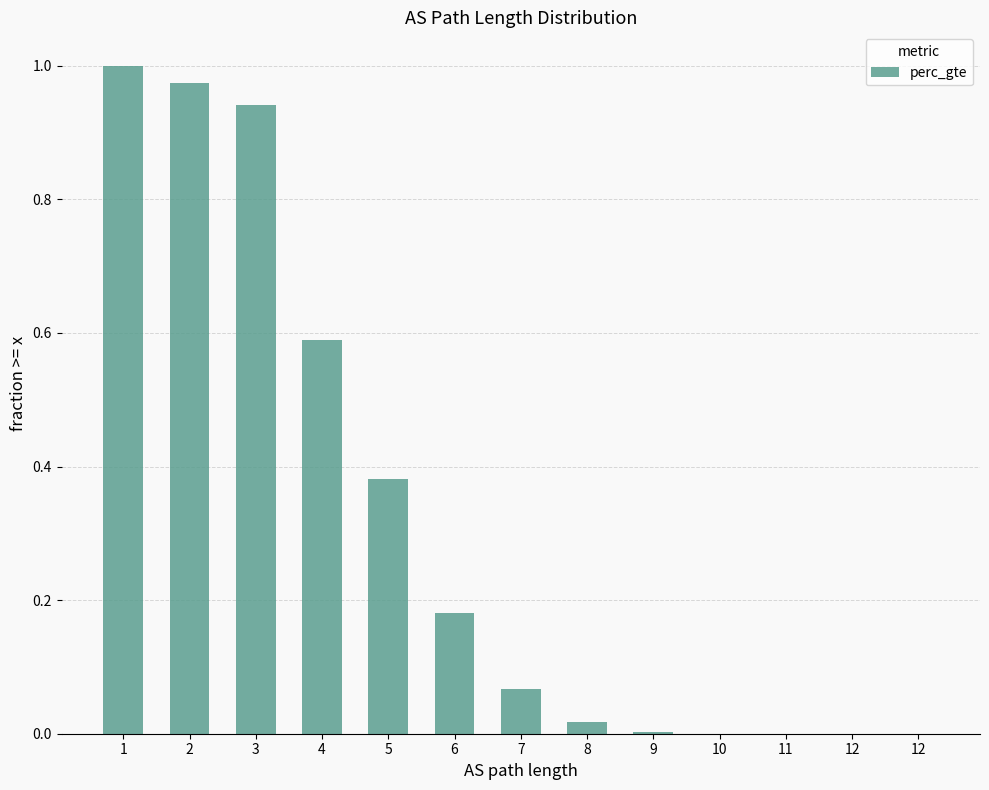

List the labels in order of value, largest first.

1, 2, 3, 4, 5, 6, 7, 8, 9, 10, 11, 12, 12